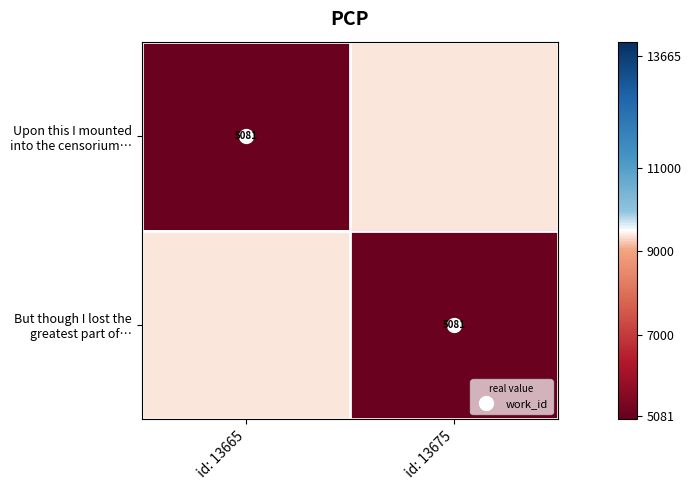

Read the But though I lost the greatest part of… value at id: 13675.

5081